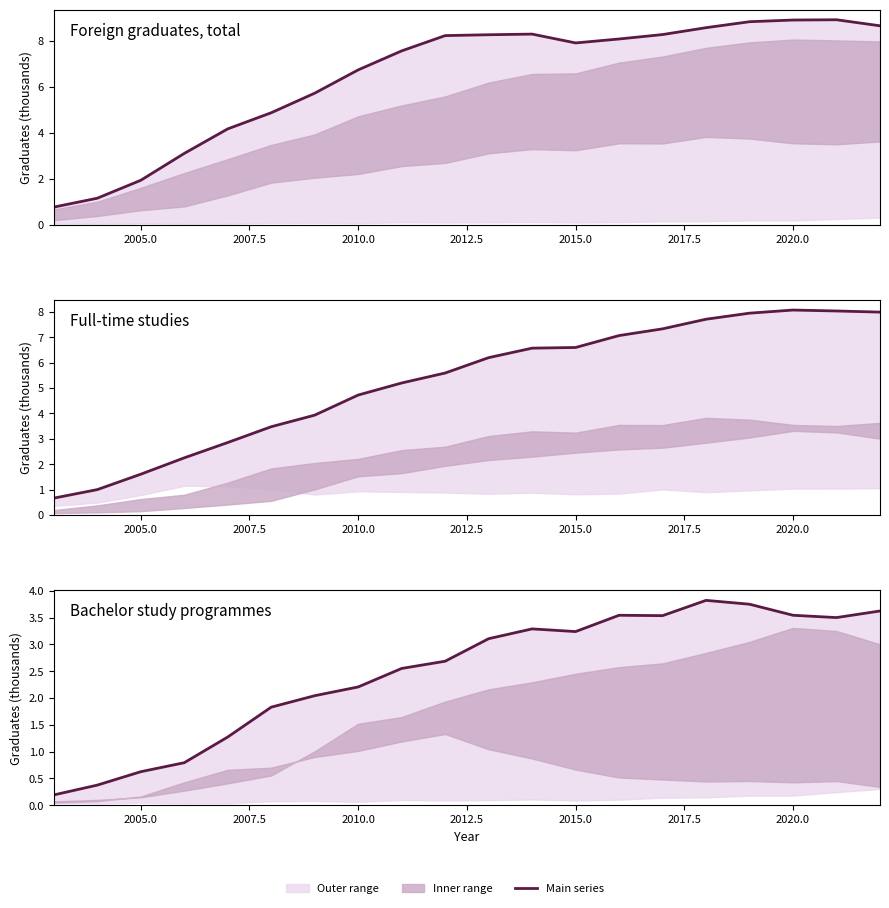

Is it true that Bachelor study programmes equals 0.3 at 2002.5?

False